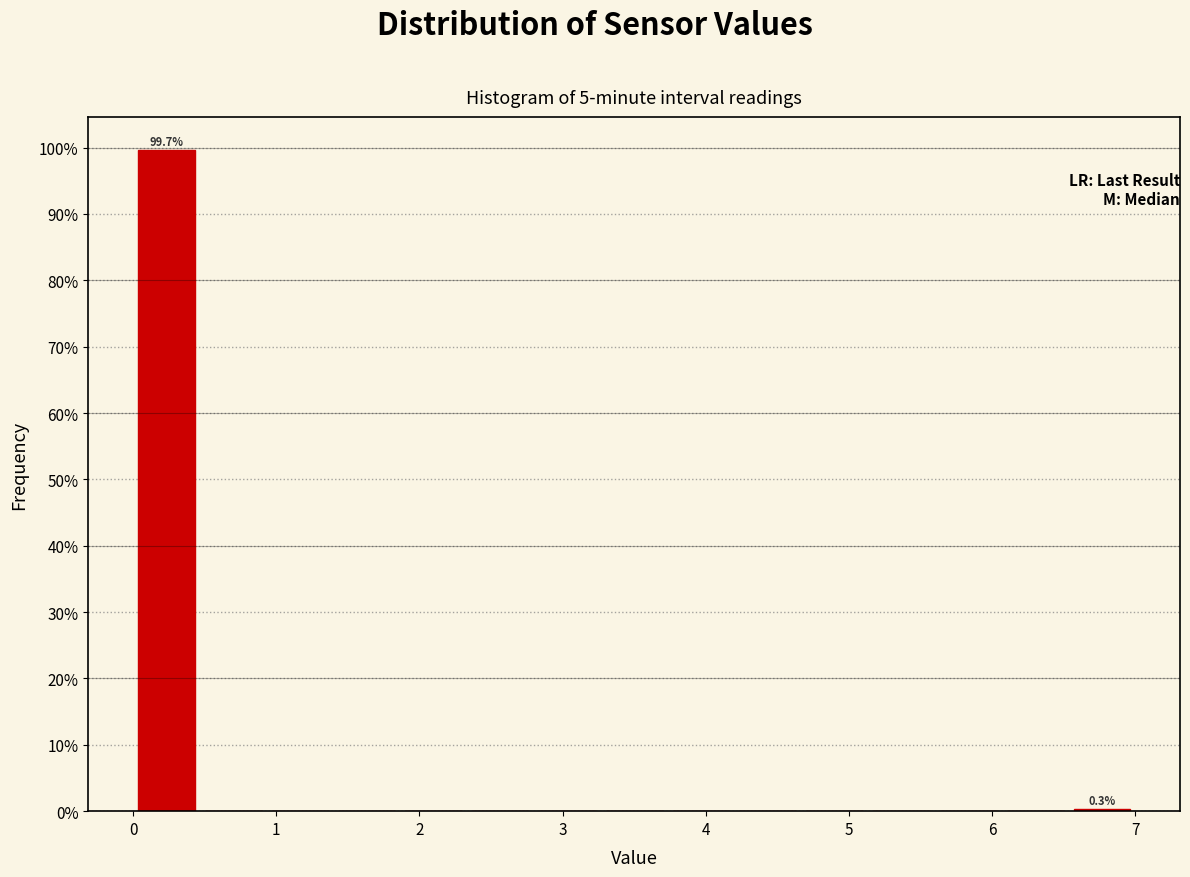

Over which range of the x-axis is the bar tallest?

0.0 to 0.5